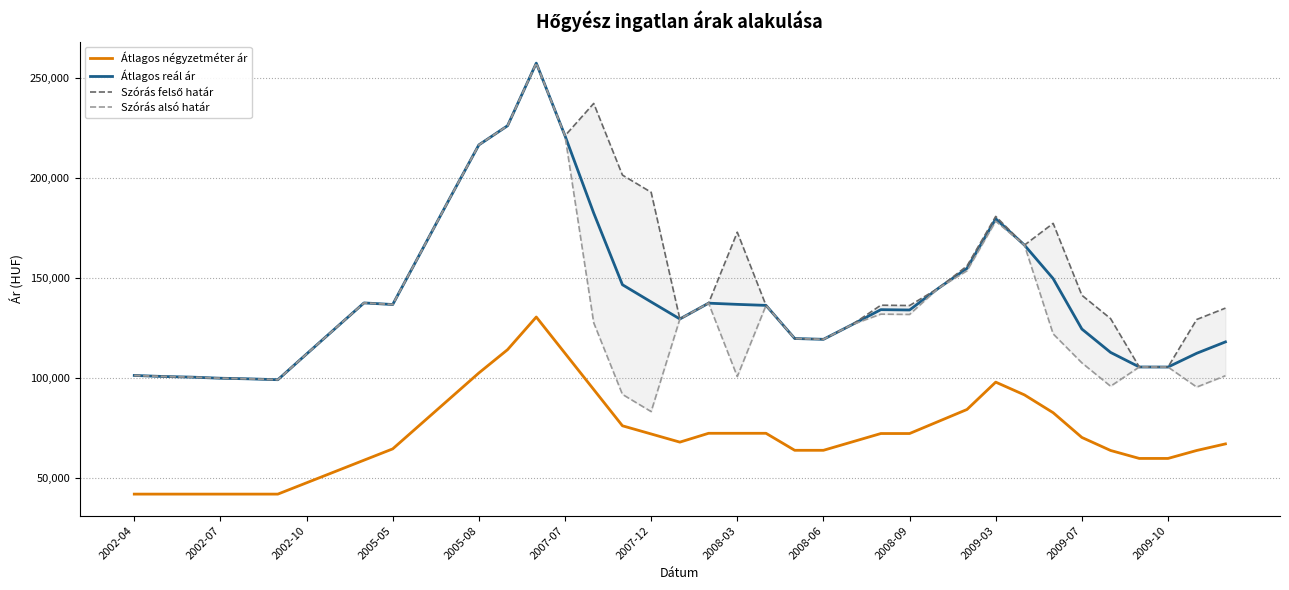

True or false: Szórás felső határ and Átlagos reál ár cross at least once.

False